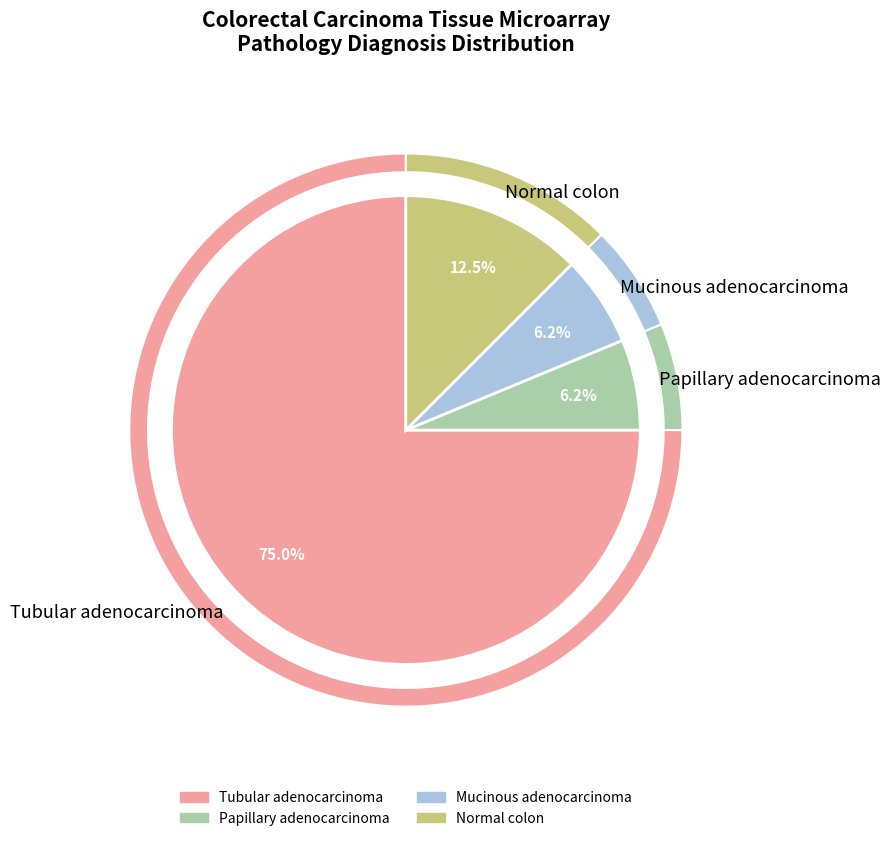

Which category has the biggest portion of the pie?

Tubular adenocarcinoma